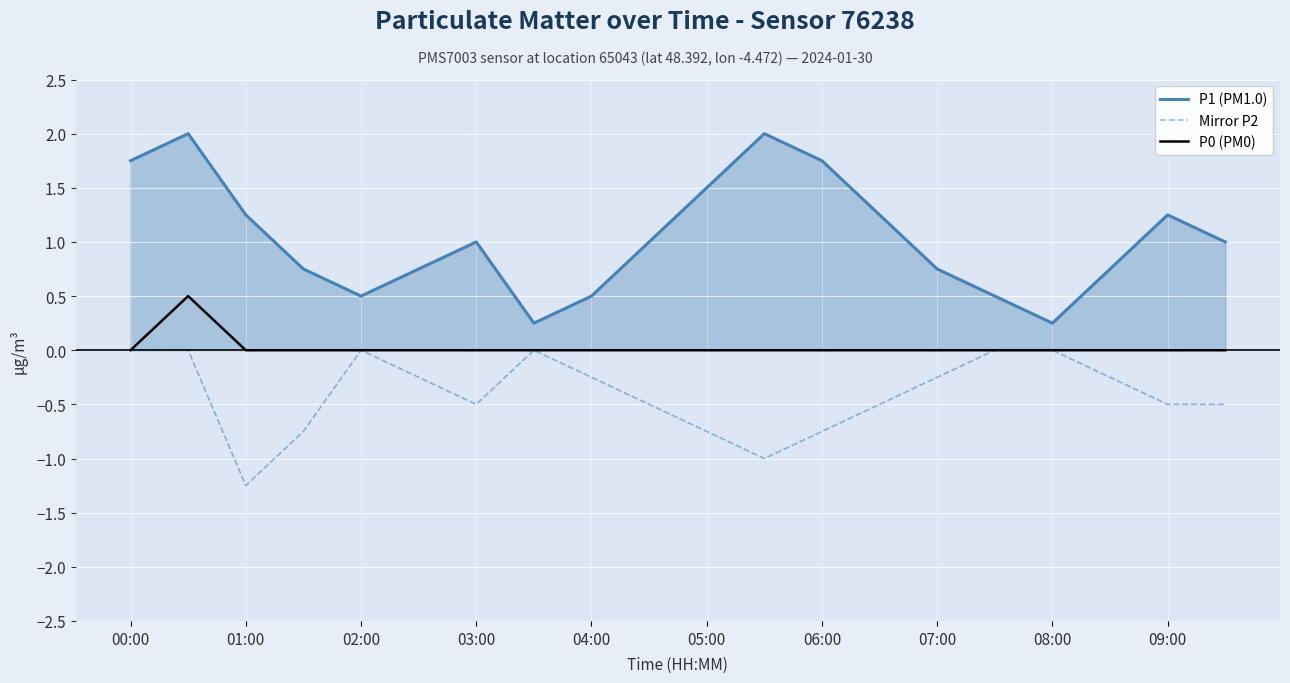

What is the greatest value displayed?

2.0